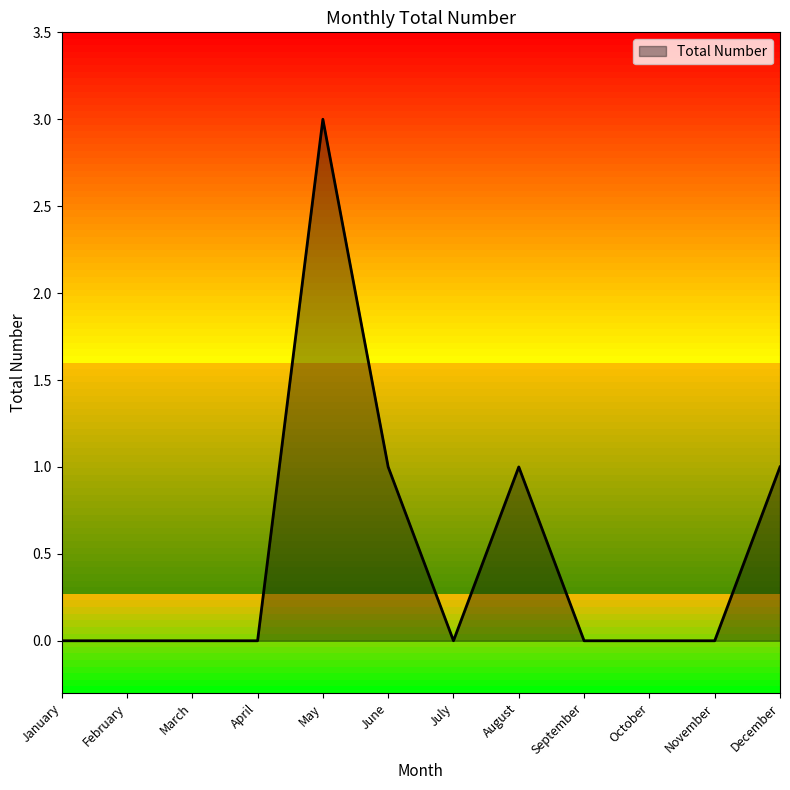

The value at January is 0. True or false?

True